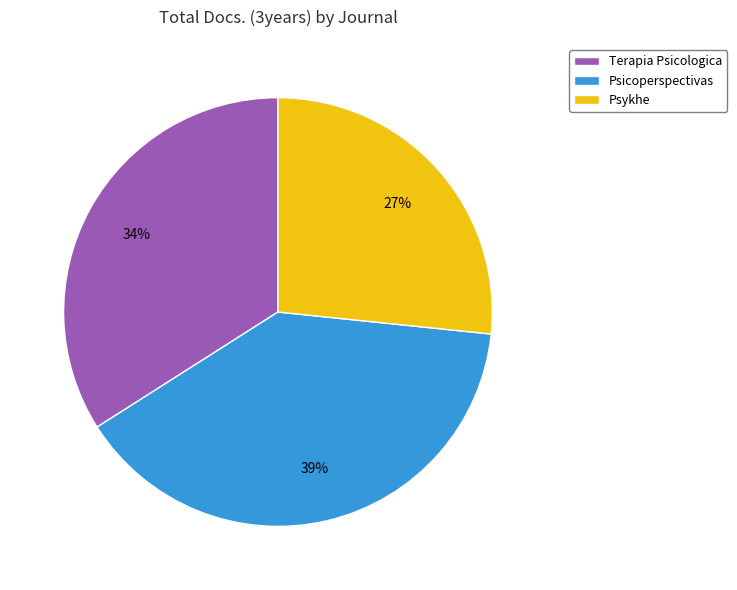

To the nearest percent, what is the average slice percentage?

33%